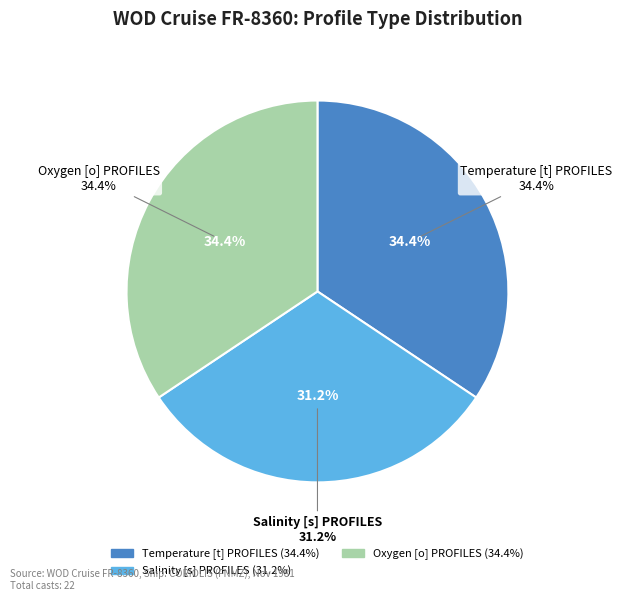

What portion of the pie excludes Oxygen [o] PROFILES?

65.6%